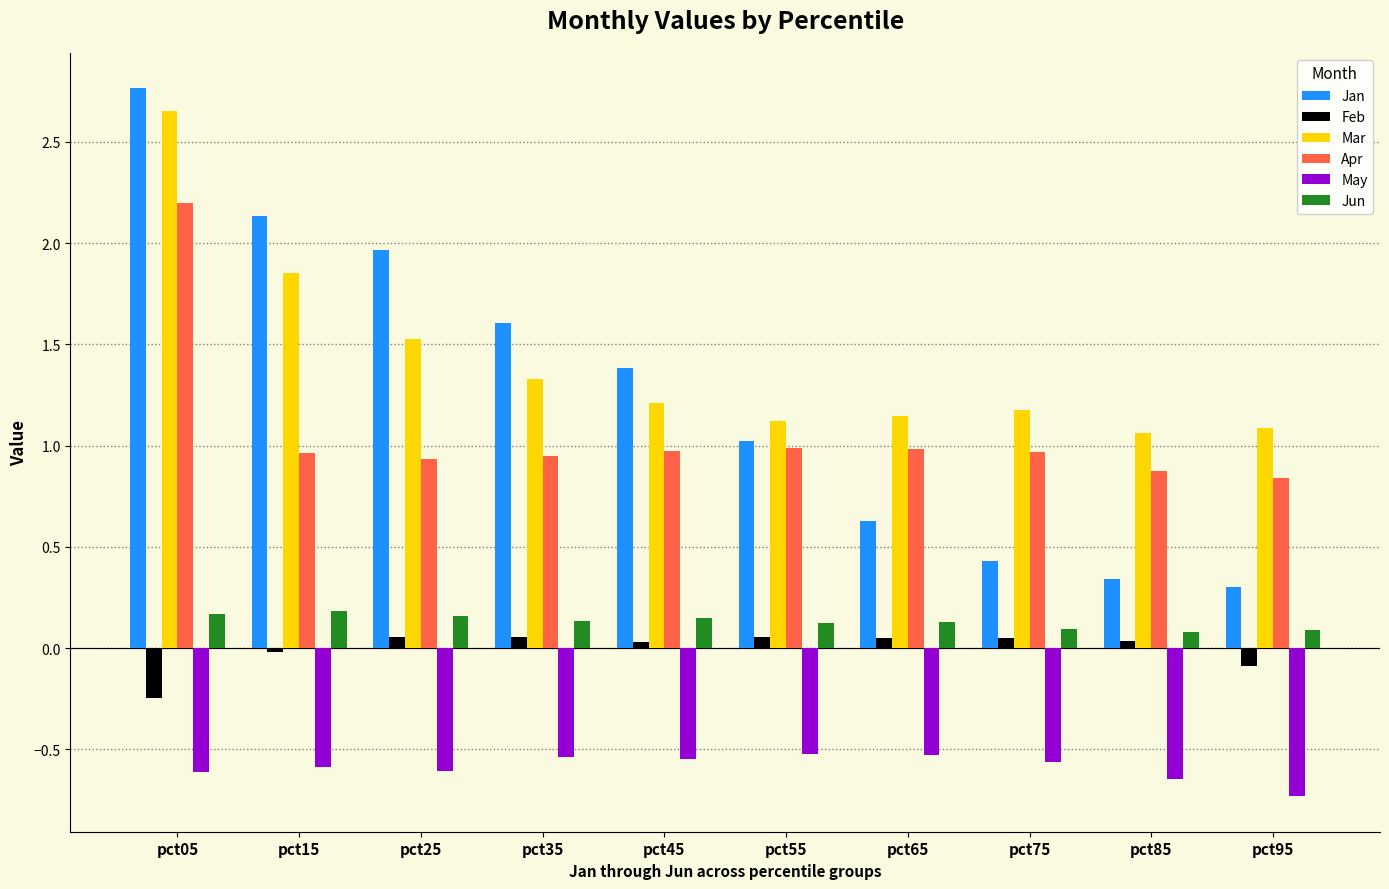

Which series has the widest spread of values?

Jan